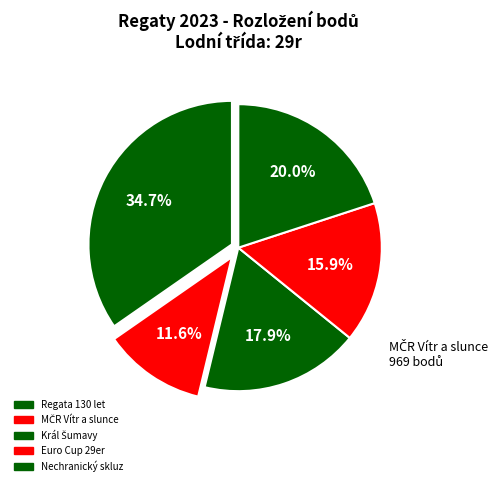

What is the largest slice in the pie chart?

Regata 130 let